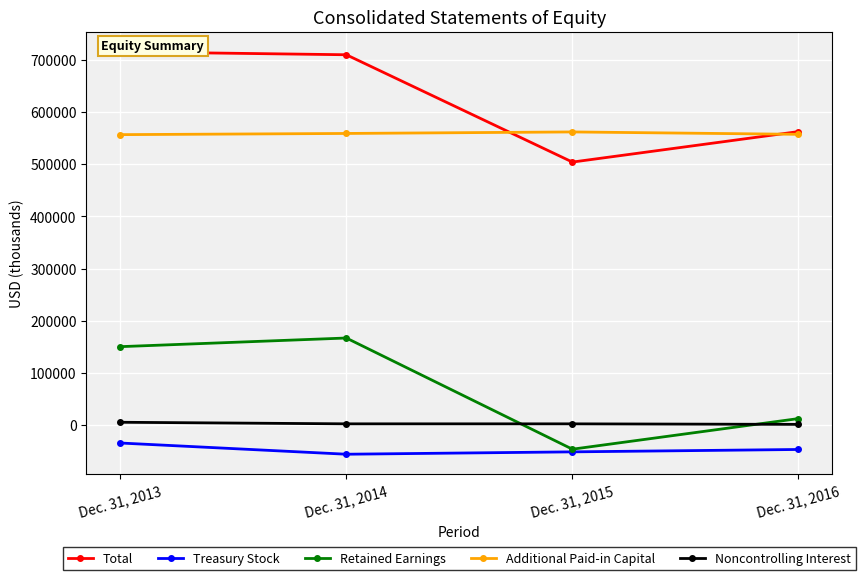

Is the value of Additional Paid-in Capital at Dec. 31, 2016 greater than the value of Treasury Stock at Dec. 31, 2016?

Yes